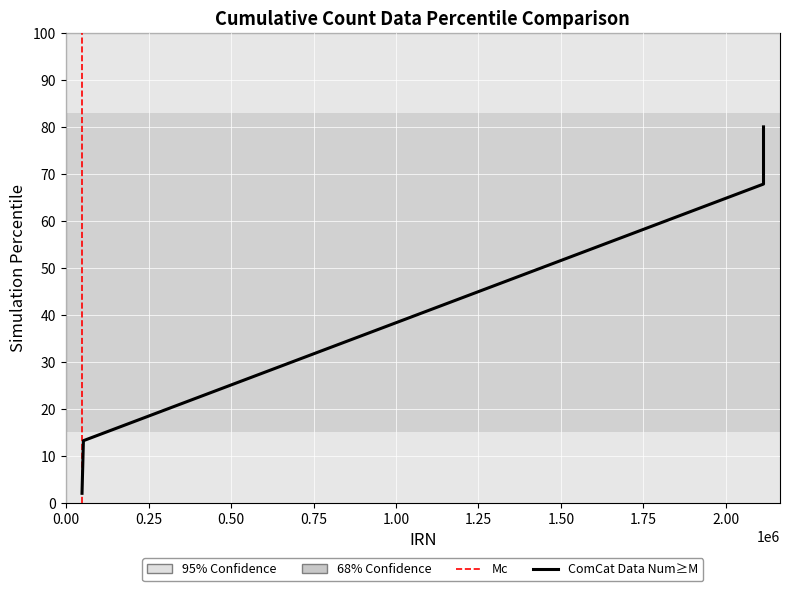

Approximately how many times larger is the value at 52323 compared to 48134?

6.6